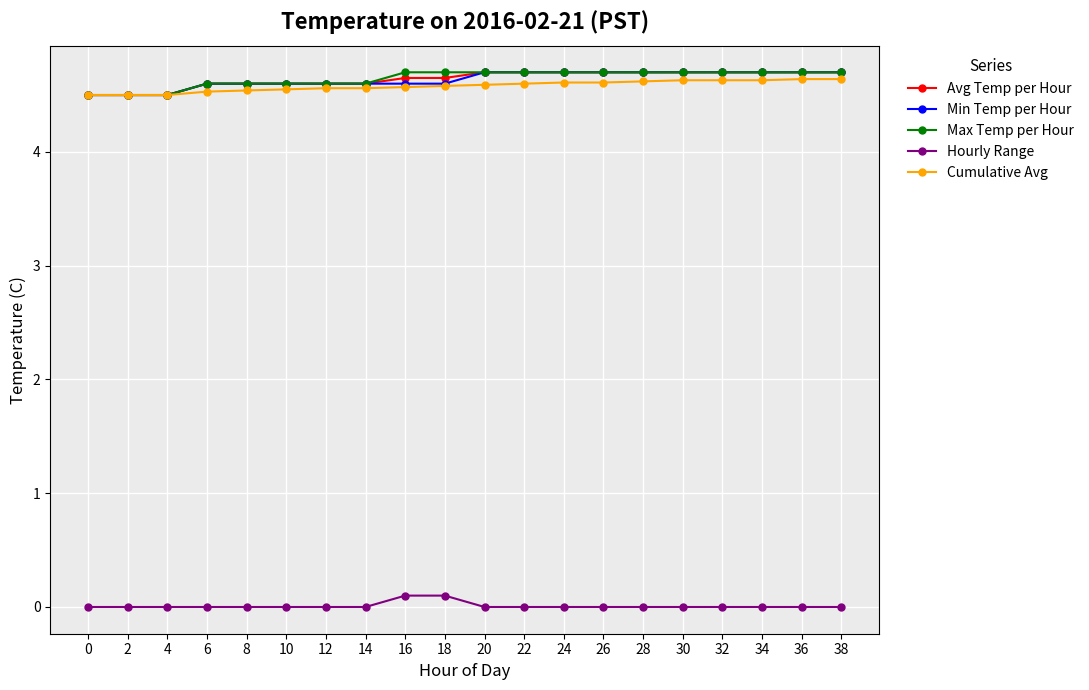

Does the chart display data point markers on the line(s)?

Yes